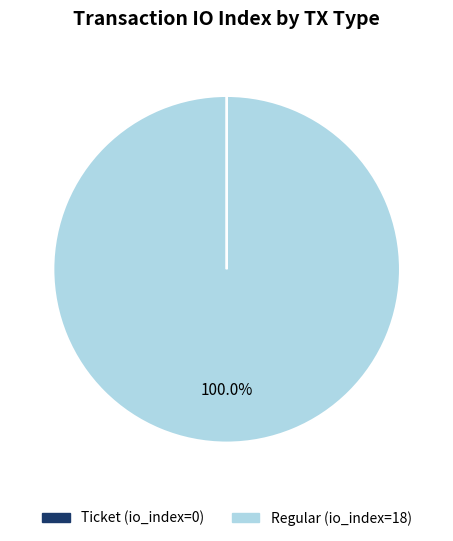

Is there a majority slice in this chart?

Yes